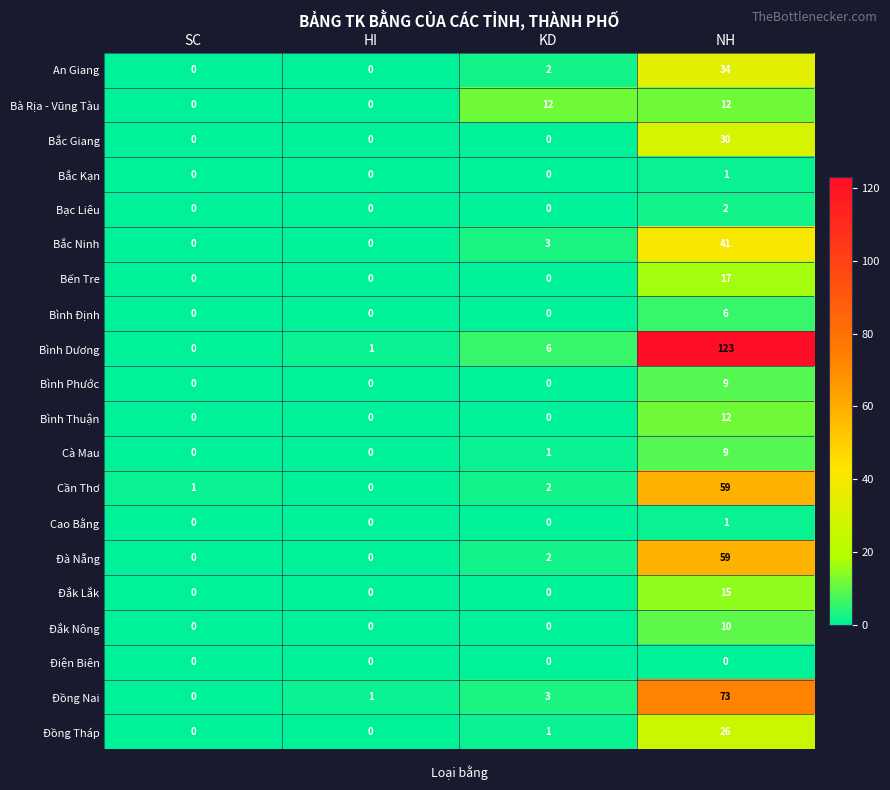

What is the difference between the Cần Thơ values at KD and NH?

57